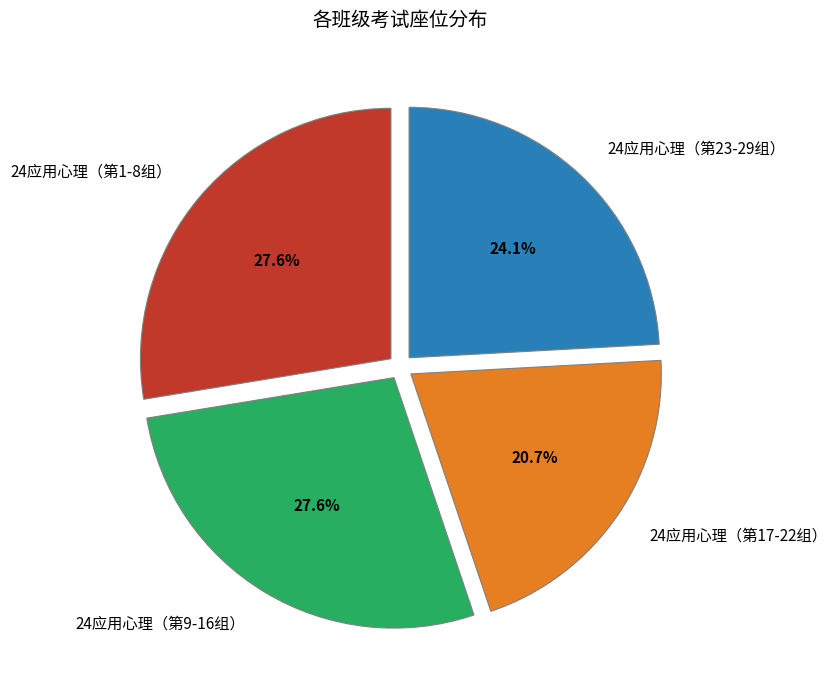

Which slice is the smallest?

24应用心理（第17-22组）